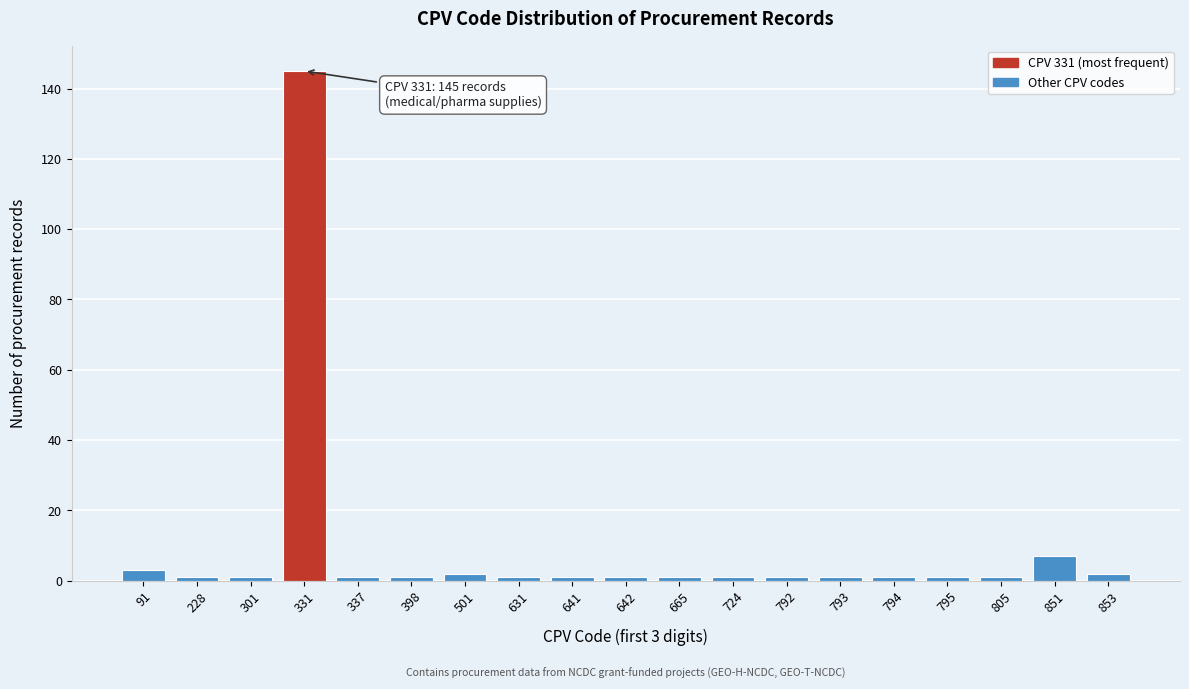

Reading left to right, transcribe all the data shown in this chart.

91=3	228=1	301=1	331=145	337=1	398=1	501=2	631=1	641=1	642=1	665=1	724=1	792=1	793=1	794=1	795=1	805=1	851=7	853=2